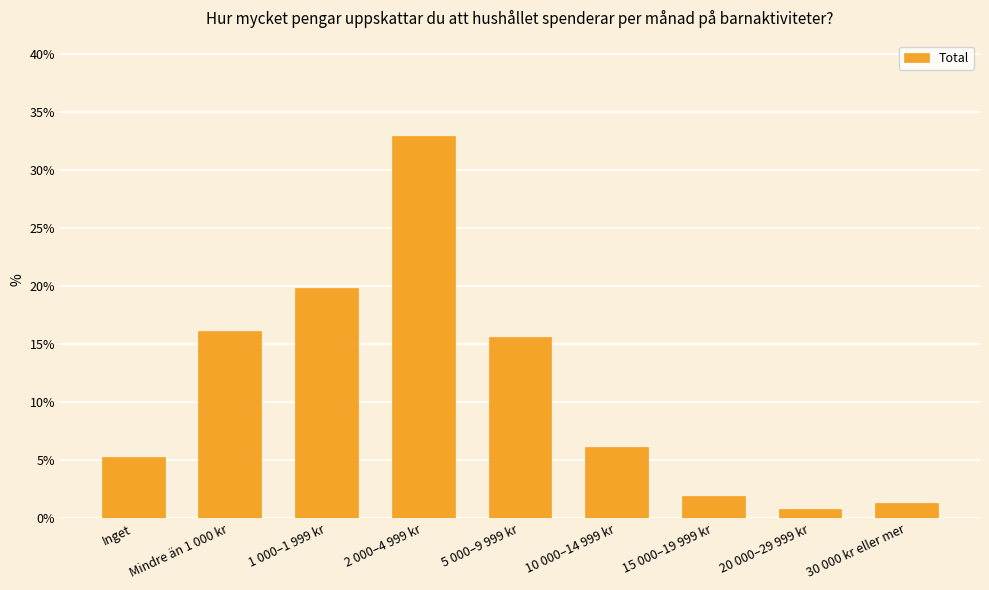

Reading left to right, extract all data points from this chart.

Inget=5.3	Mindre än 1 000 kr=16.2	1 000–1 999 kr=19.8	2 000–4 999 kr=32.9	5 000–9 999 kr=15.6	10 000–14 999 kr=6.1	15 000–19 999 kr=1.9	20 000–29 999 kr=0.8	30 000 kr eller mer=1.4